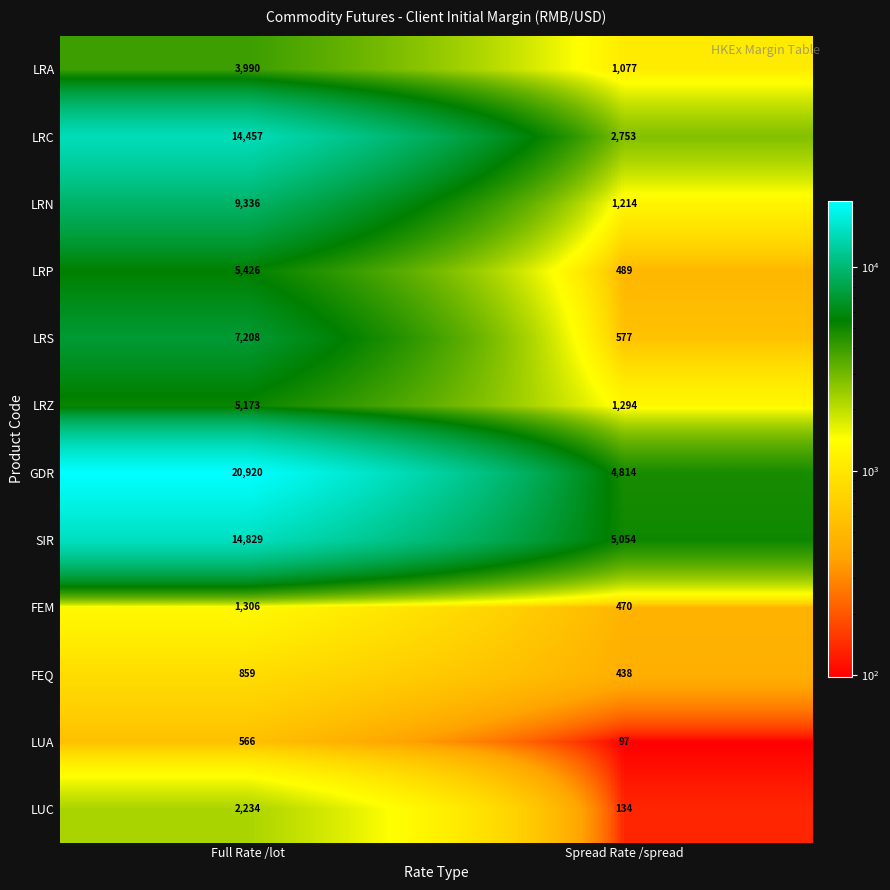

Which series has the widest spread of values?

GDR